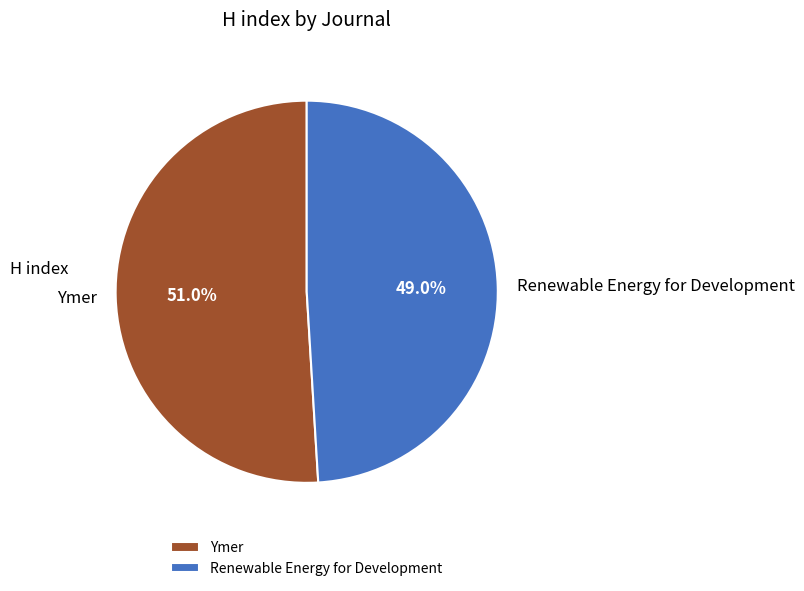

Count the number of slices in the pie.

2